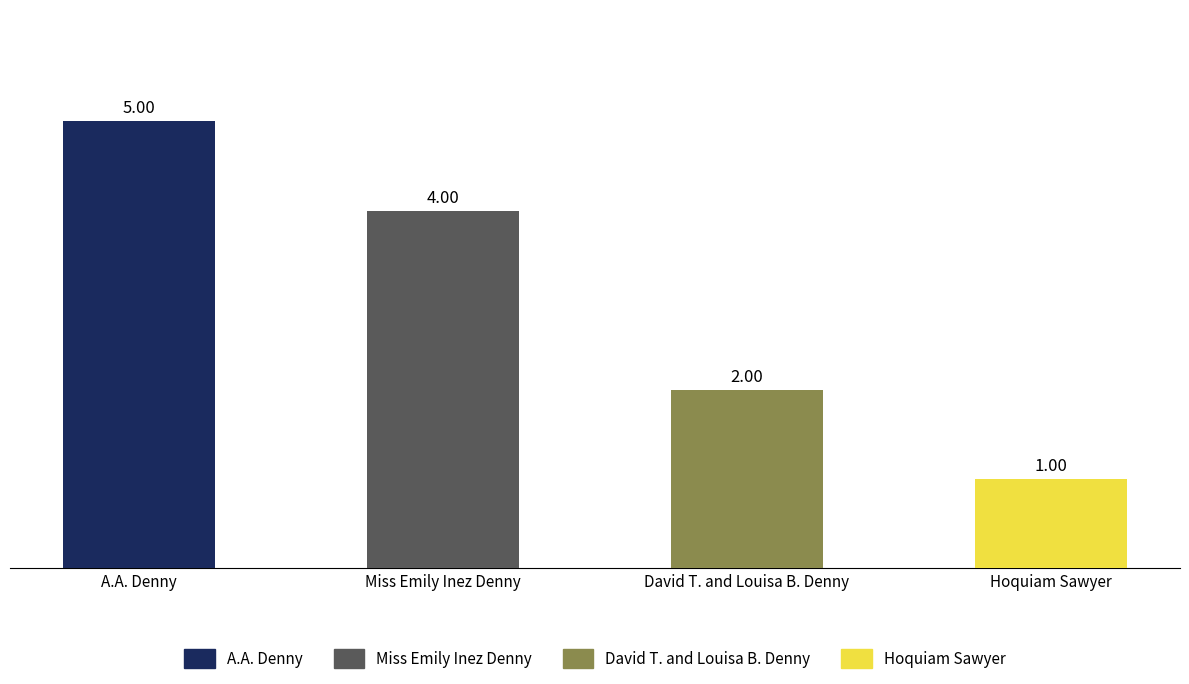

What is the label of the 4th bar from the right?

A.A. Denny